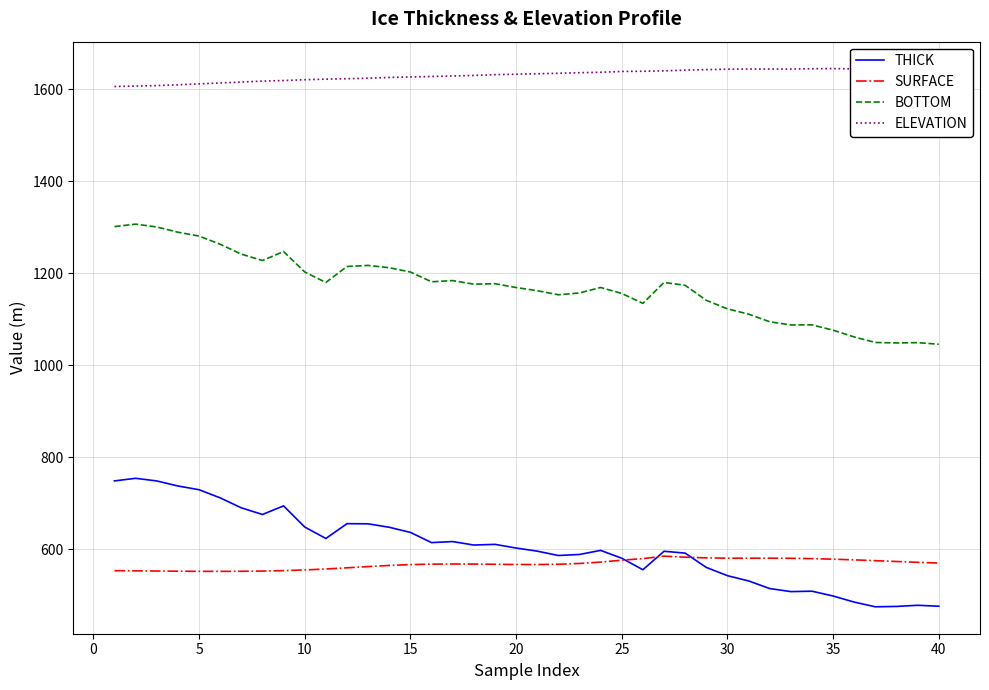

What is the maximum value for SURFACE?

584.6